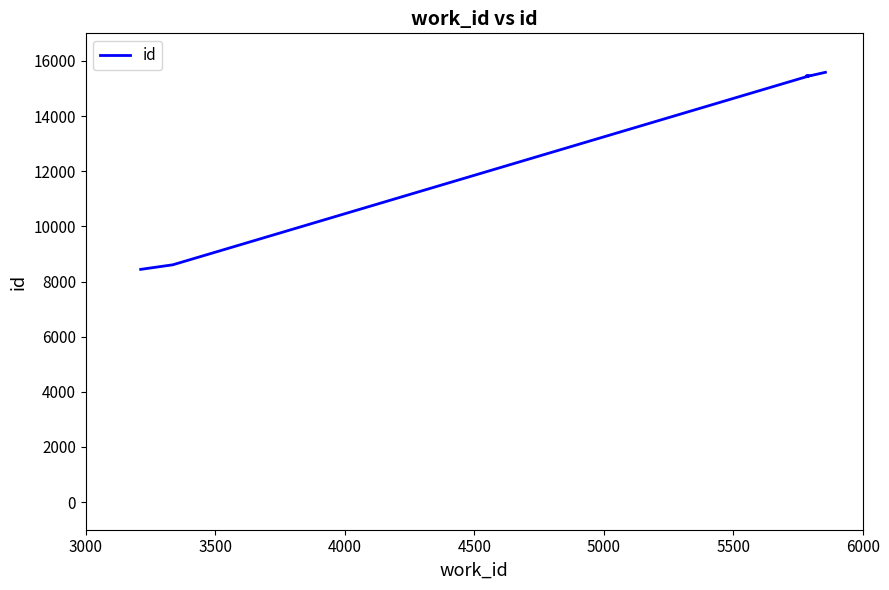

The value at 9 is 22020. True or false?

False